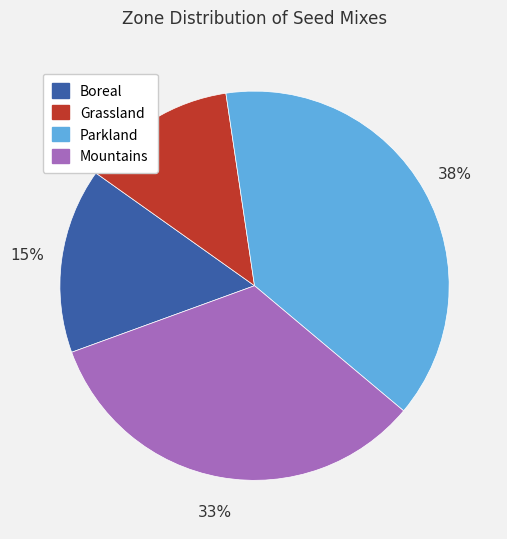

Is there any slice that represents more than half of the pie?

No